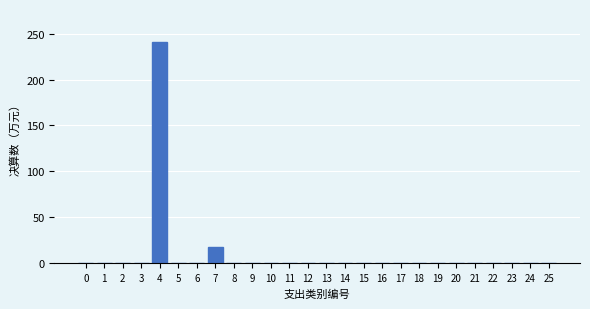

Reading right to left, extract all data points from this chart.

25=0.0	24=0.0	23=0.0	22=0.0	21=0.0	20=0.0	19=0.0	18=0.0	17=0.0	16=0.0	15=0.0	14=0.0	13=0.0	12=0.0	11=0.0	10=0.0	9=0.0	8=0.0	7=18.0	6=0.0	5=0.0	4=240.6	3=0.0	2=0.0	1=0.0	0=0.0